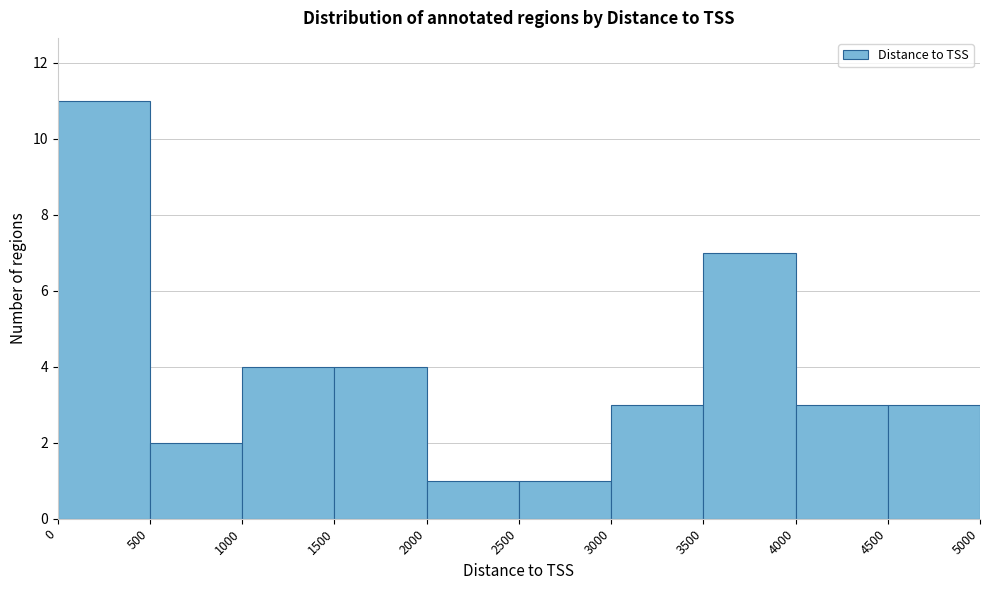

Reading left to right, list every bar in this chart as the range it spans on the x-axis followed by its height. The values are not printed on the chart, so give them approximately, as read against the axis.

0 to 500: 11
500 to 1000: 2
1000 to 1500: 4
1500 to 2000: 4
2000 to 2500: 1
2500 to 3000: 1
3000 to 3500: 3
3500 to 4000: 7
4000 to 4500: 3
4500 to 5000: 3